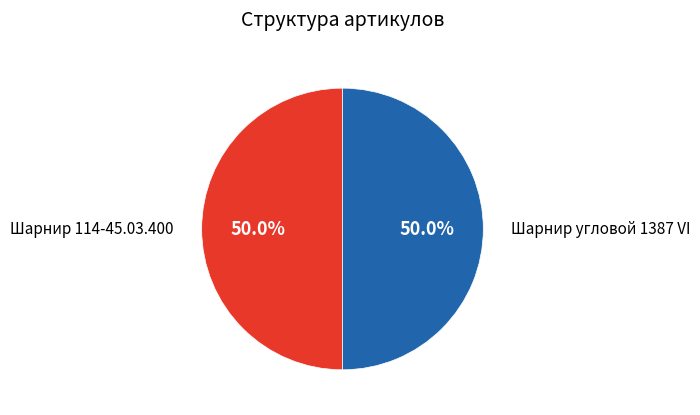

What is the total percentage of Шарнир 114-45.03.400 and Шарнир угловой 1387 VI?

100.0%